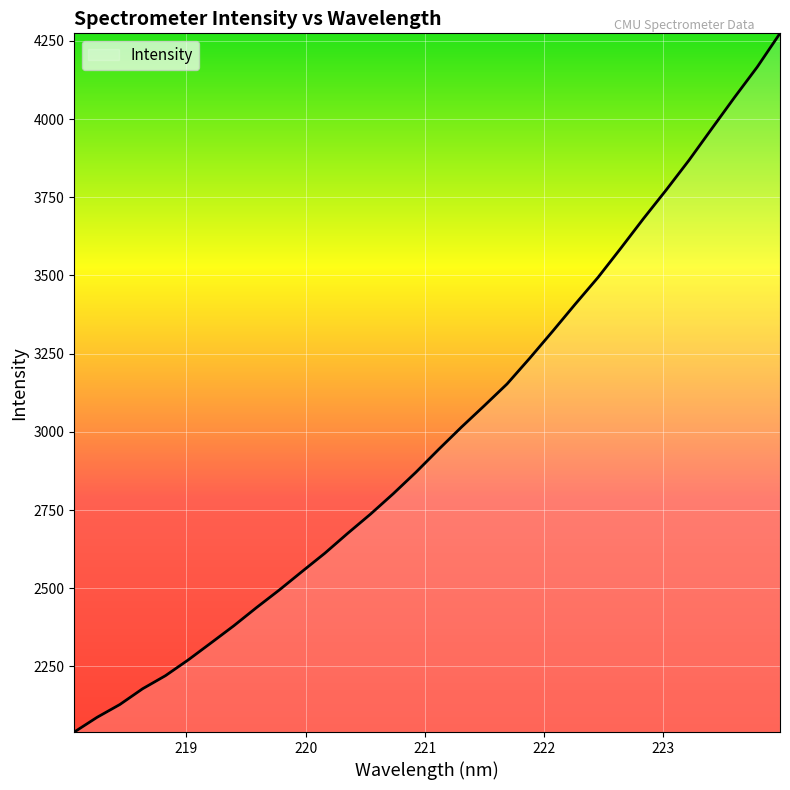

What is the minimum value shown in the chart?

2040.4